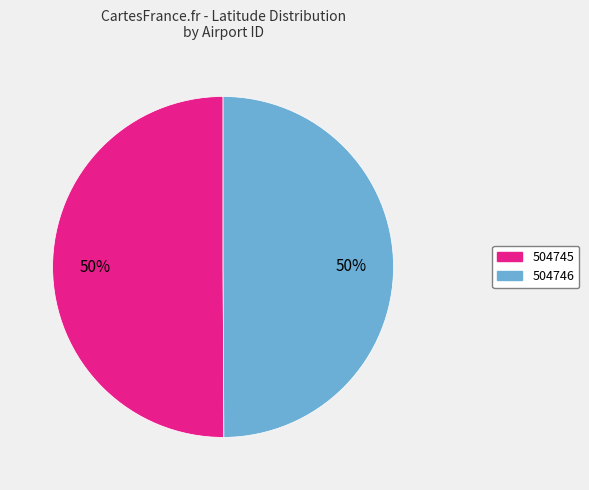

What percentage is the 504745 slice, to the nearest percent?

50%